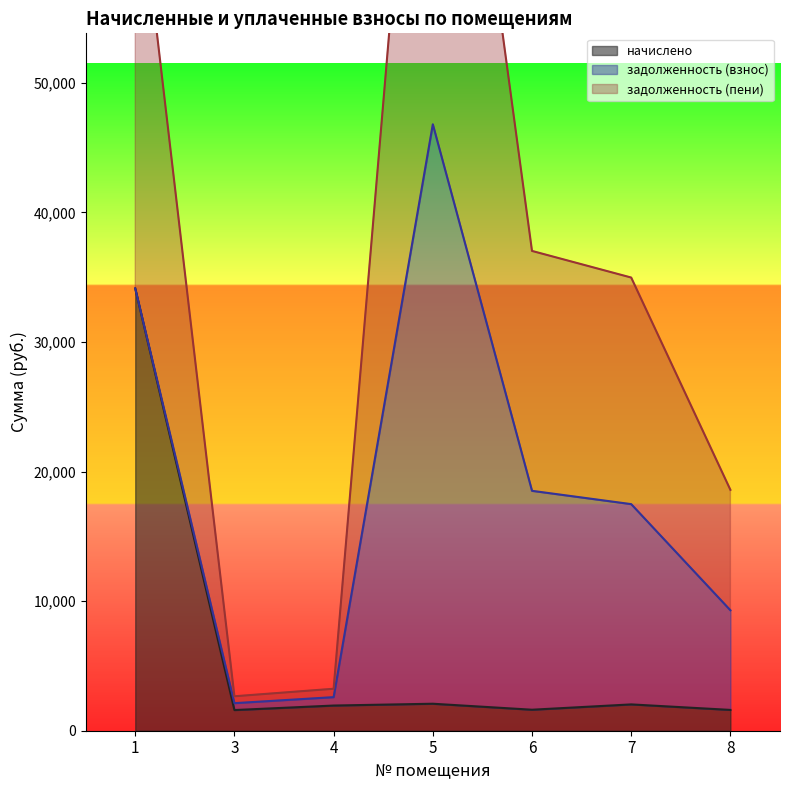

What is the minimum value for начислено?

1594.7